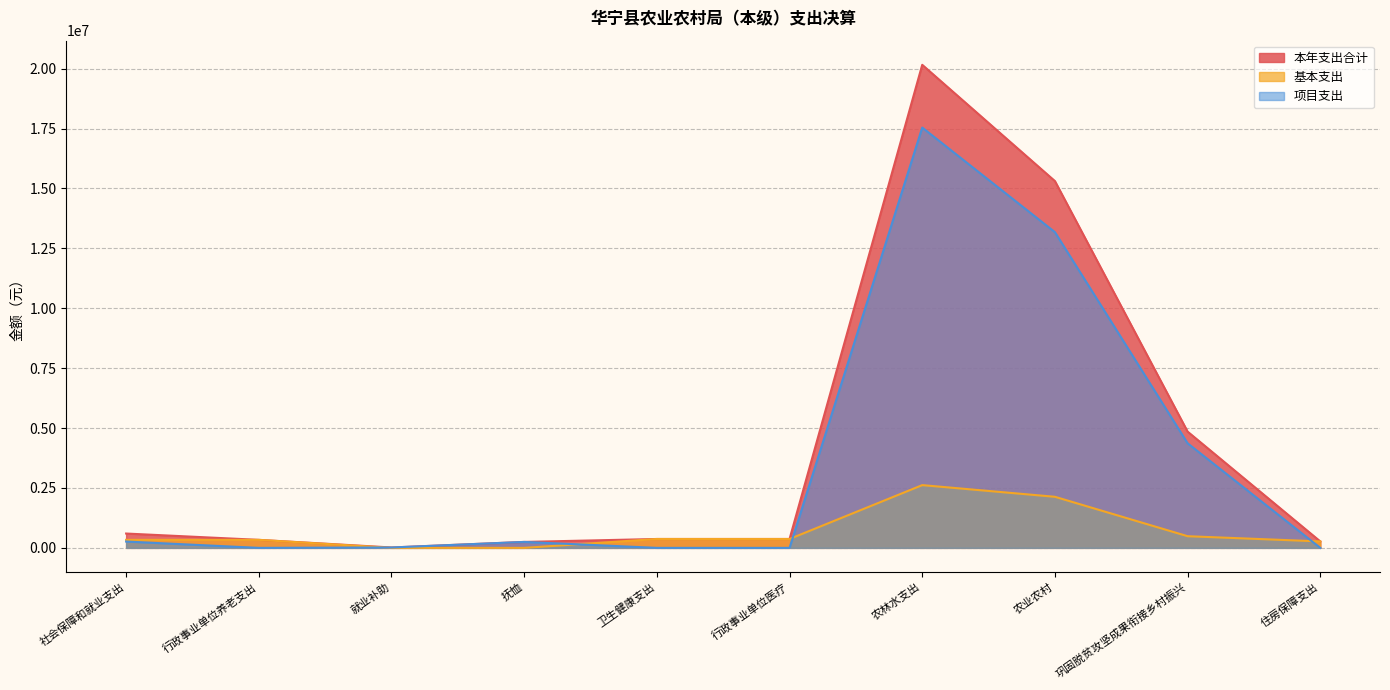

Reading left to right, what are all the values shown in this chart?

本年支出合计: 598428.7	334365.4	16060.4	248002.8	370863.7	370863.7	20159733.9	15308044.2	4851689.8	269025.5
基本支出: 334365.4	334365.4	0.0	0.0	370863.7	370863.7	2618761.6	2131848.4	486913.2	269025.5
项目支出: 264063.2	0.0	16060.4	248002.8	0.0	0.0	17540972.3	13176195.7	4364776.5	0.0